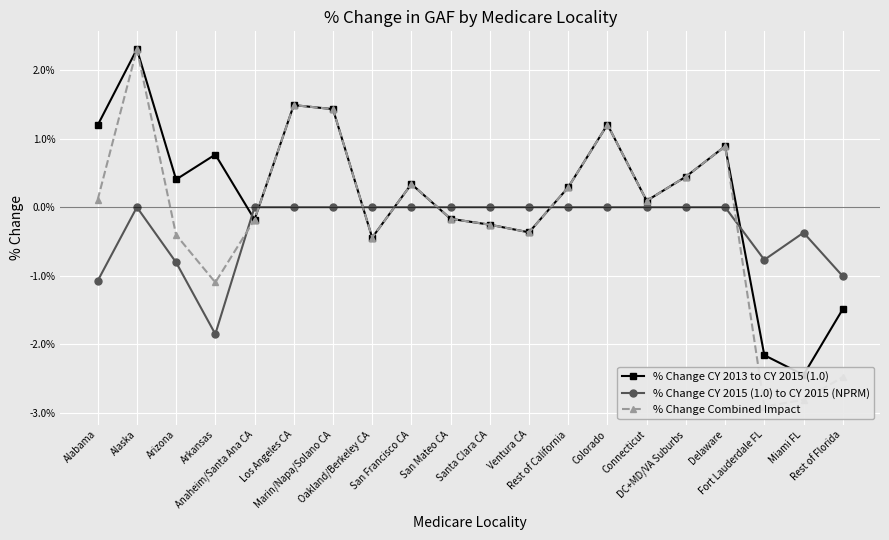

List the series in order of their peak value, lowest first.

% Change CY 2015 (1.0) to CY 2015 (NPRM), % Change CY 2013 to CY 2015 (1.0), % Change Combined Impact